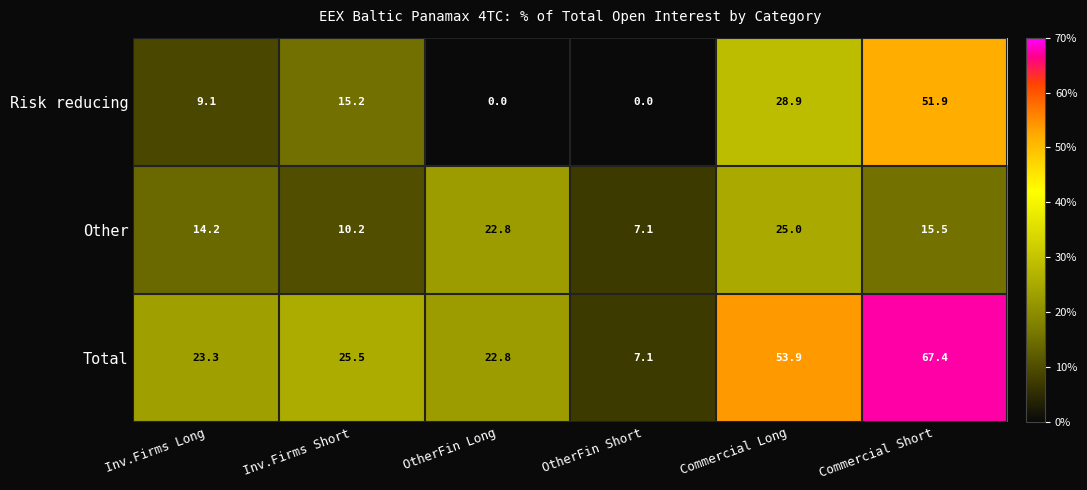

Reading left to right, extract all data points from this chart.

Risk reducing: 9.1	15.2	0.0	0.0	28.9	51.9
Other: 14.2	10.2	22.8	7.1	25.0	15.5
Total: 23.3	25.5	22.8	7.1	53.9	67.4